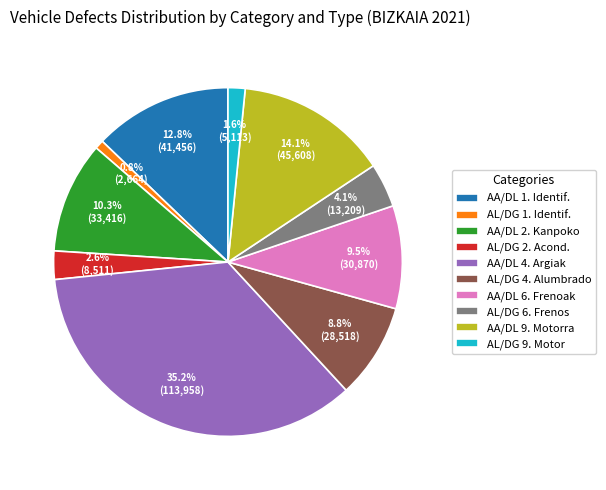

Combined, what portion of the pie is AL/DG 6. Frenos and AL/DG 4. Alumbrado?

12.9%